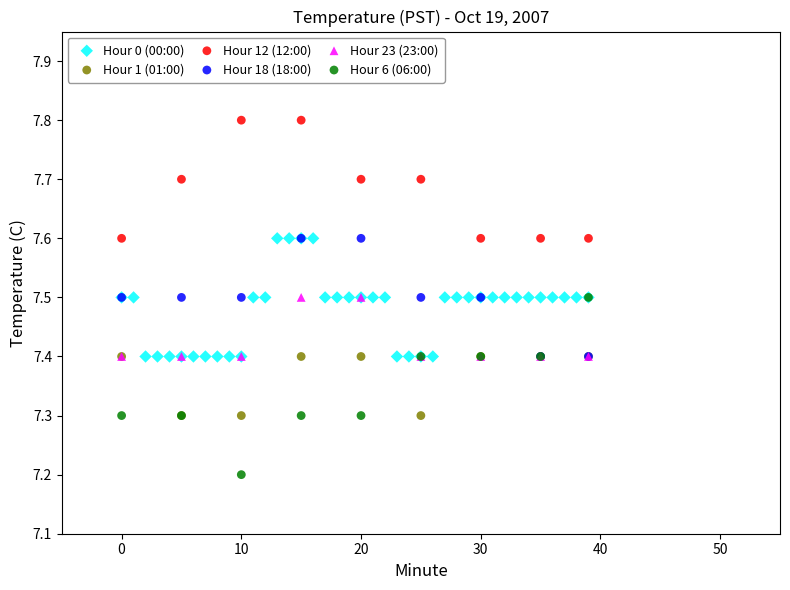

Which series reaches the maximum Y coordinate?

Hour 12 (12:00)